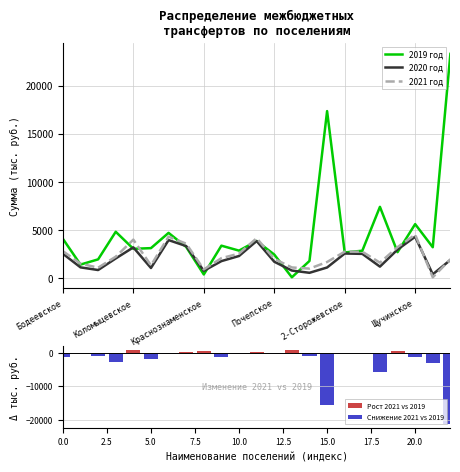

Reading right to left, what are all the values shown in this chart?

2019 год: 23293.1	3221.0	5620.0	2710.0	7415.2	2858.8	2678.9	17352.6	1797.3	100.0	2462.0	3864.0	2868.0	3383.7	394.0	3252.5	4711.8	3127.3	3059.0	4825.1	1962.0	1421.0	4095.0
2020 год: 1900.0	409.0	4310.0	2980.0	1208.0	2532.0	2568.0	1118.0	567.0	800.0	1717.0	3866.0	2311.0	1780.0	774.0	3343.0	3961.0	1065.0	3206.0	2056.0	854.0	1131.0	2544.0
2021 год: 1967.0	100.0	4530.0	3231.0	1620.0	2756.0	2761.0	1688.0	1001.0	1122.0	2014.0	4159.0	2557.0	2088.0	916.0	3590.0	4317.0	1339.0	4009.0	2237.0	1097.0	1521.0	2811.0